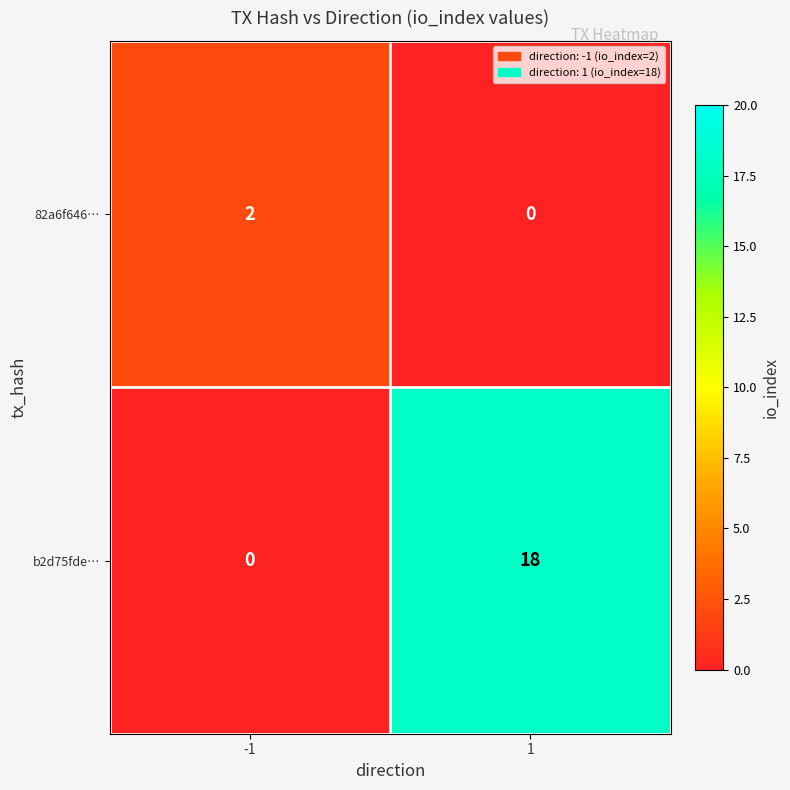

Rank the series at -1 from highest to lowest value.

82a6f646…, b2d75fde…